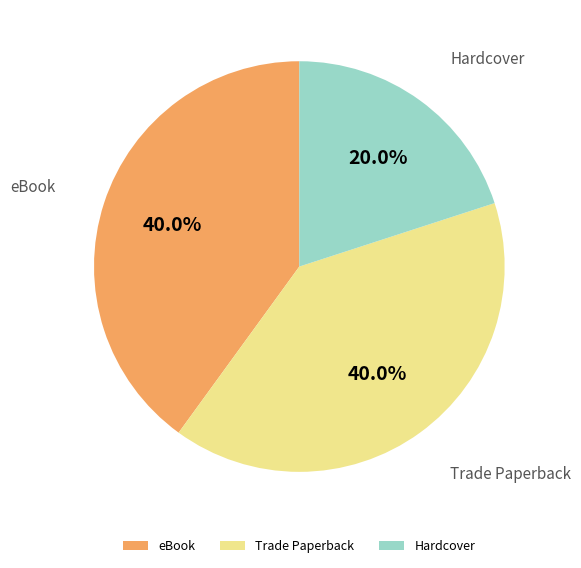

How many slices are in this pie chart?

3